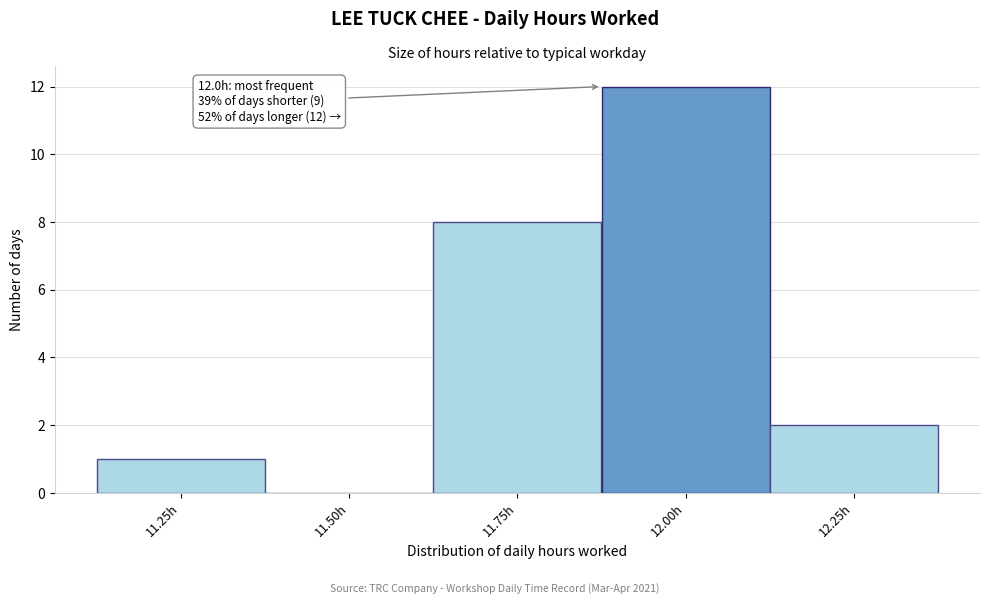

Reading right to left, list all the values displayed in this chart.

12.25h=2	12.00h=12	11.75h=8	11.50h=0	11.25h=1